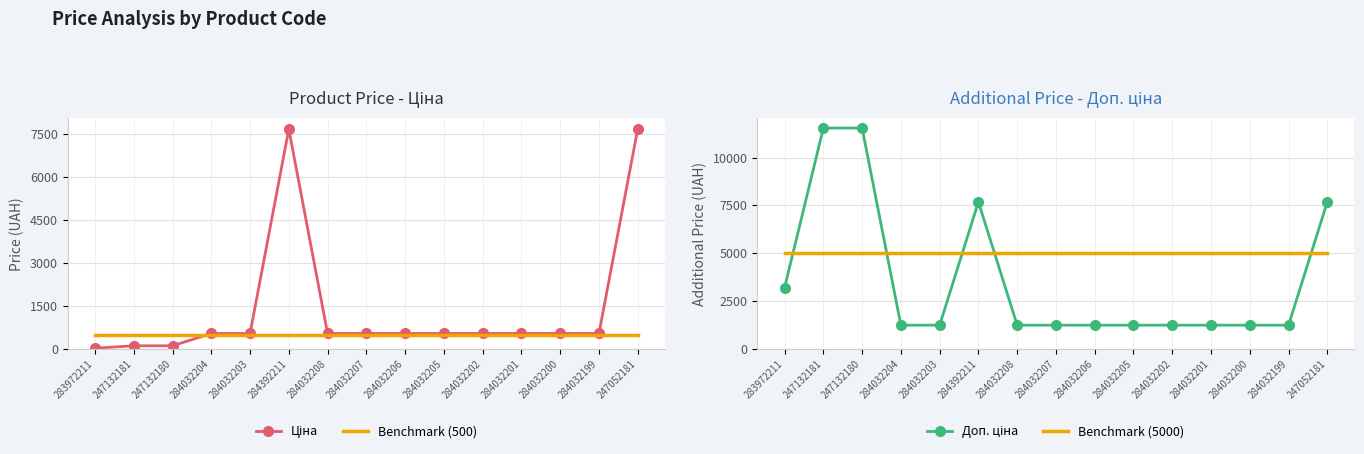

What is the value of the Ціна point at the 4th from the left?

545.0